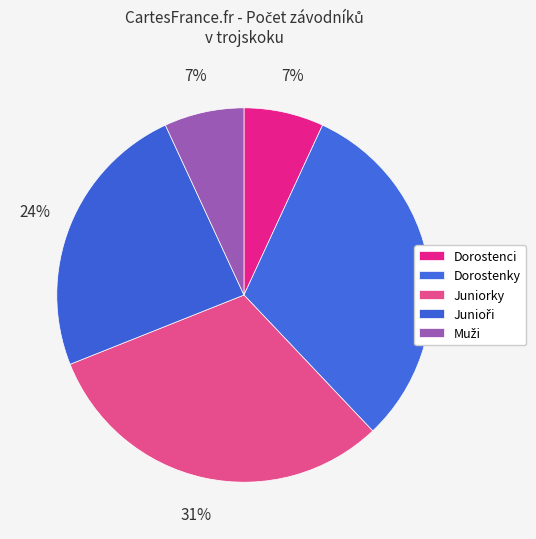

How many slices are in this pie chart?

5